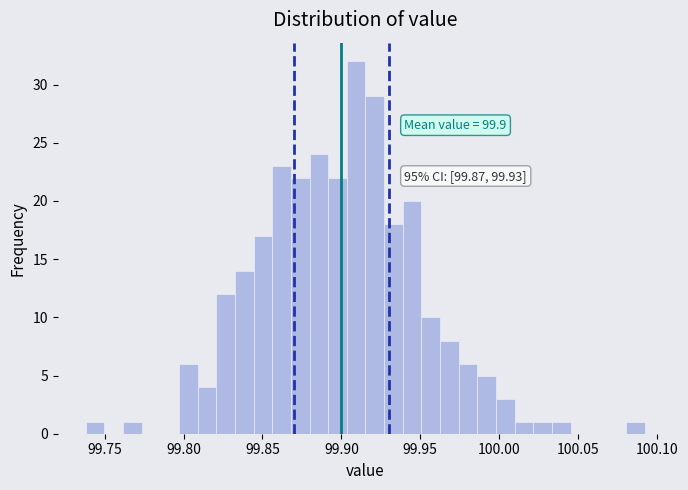

Read against the x-axis, roughly where is the centre of the tallest bar?

99.910